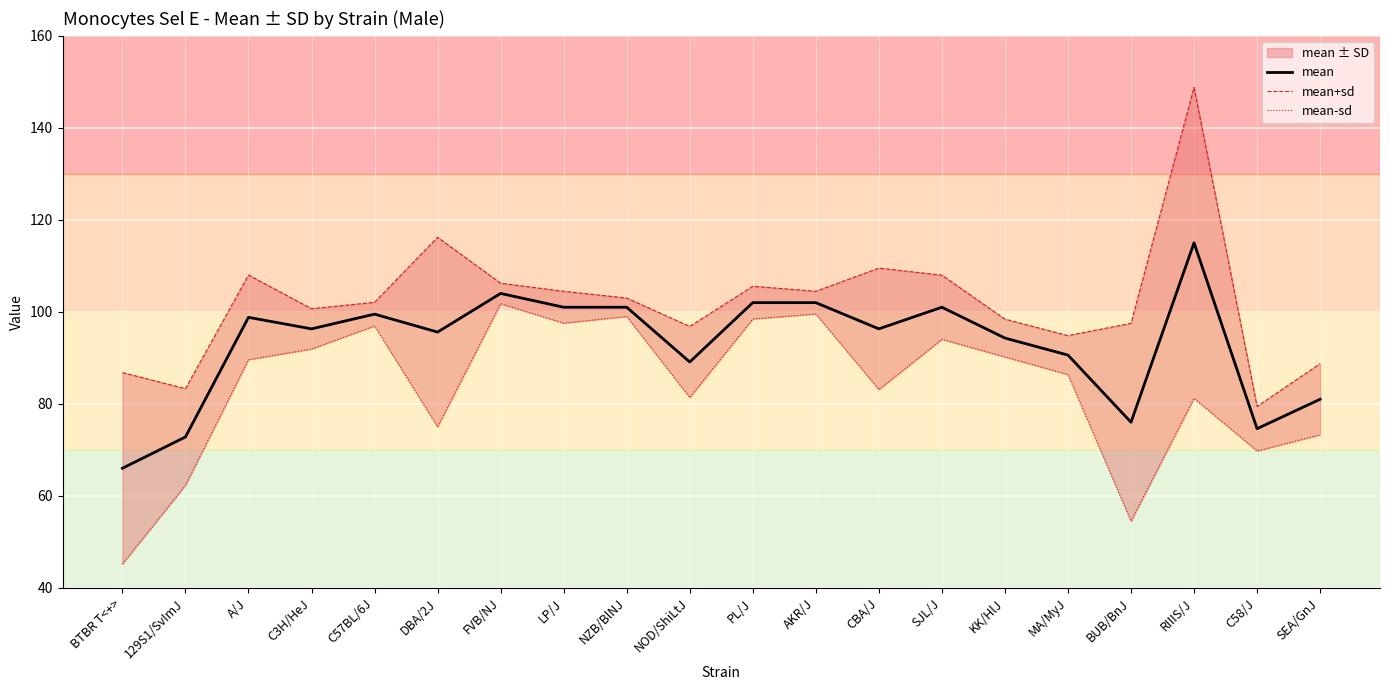

How many values in the mean-sd series are below 89?

10